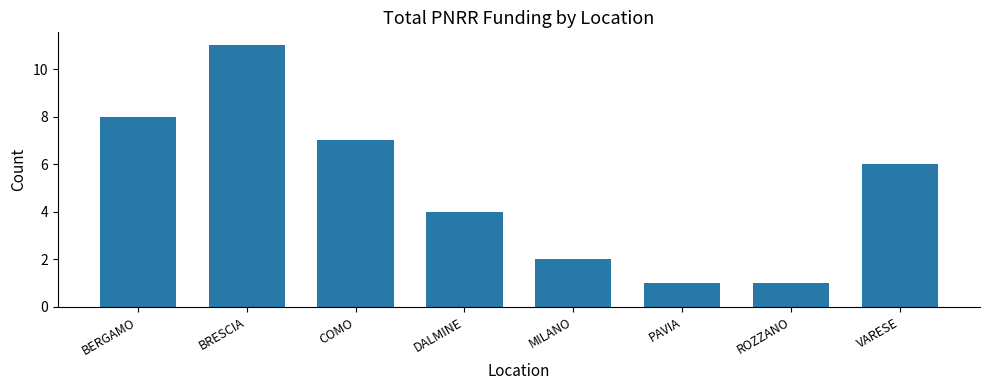

What is the difference between the maximum and minimum values?

10